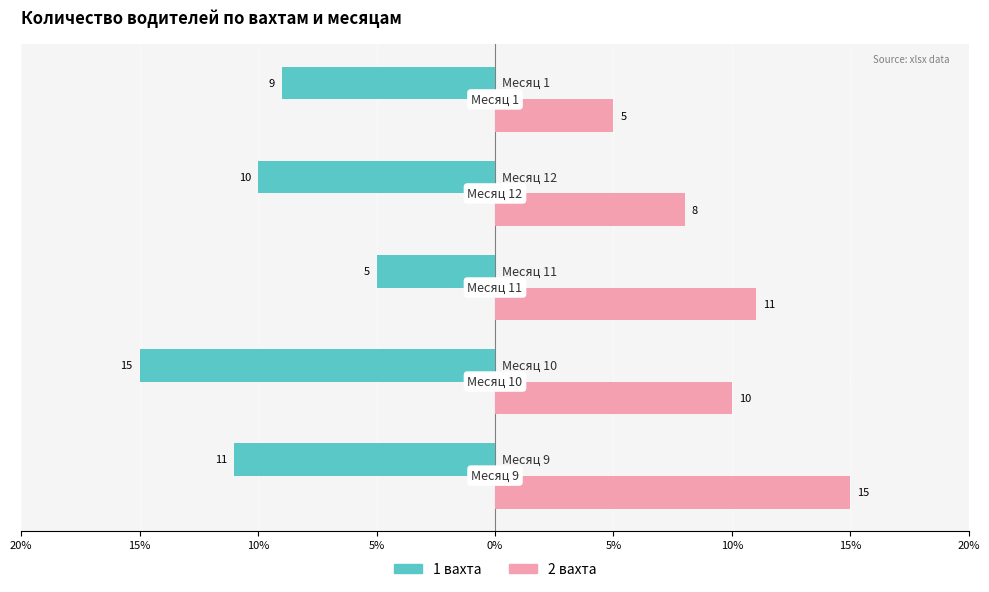

What position from the left is 20%?

1